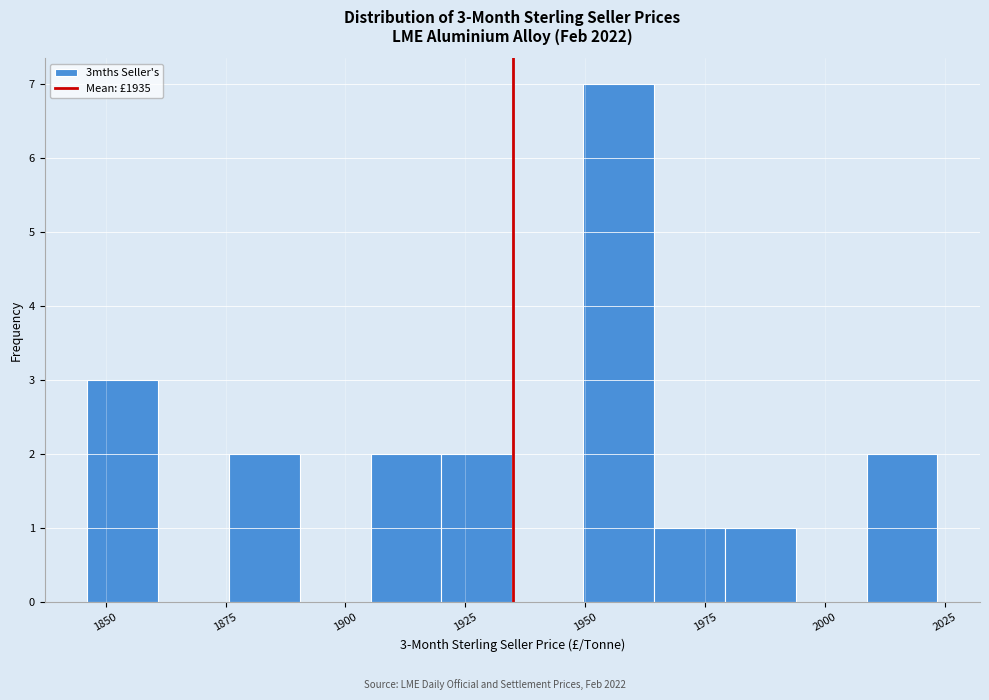

Read against the x-axis, roughly where is the centre of the tallest bar?

1955